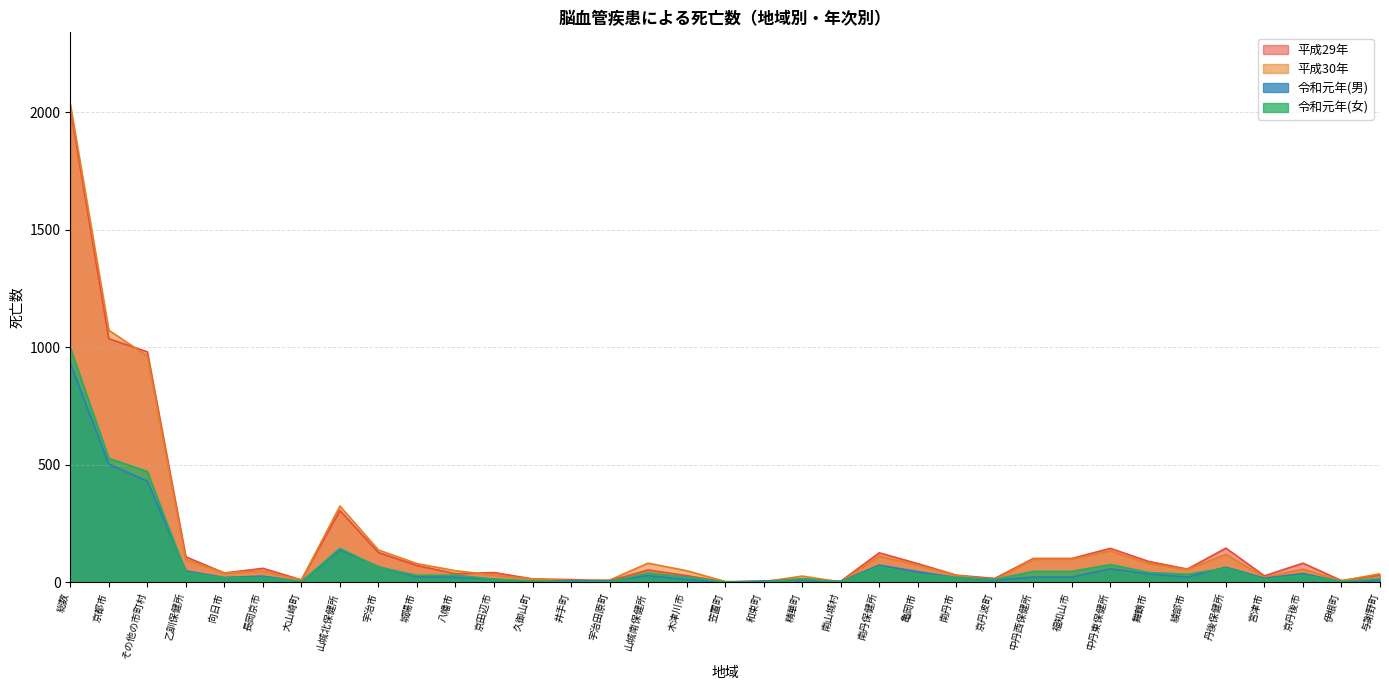

List the labels in order of 令和元年(男) value, largest first.

総数, 京都市, その他の市町村, 山城北保健所, 南丹保健所, 宇治市, 丹後保健所, 中丹東保健所, 乙訓保健所, 亀岡市, 京丹後市, 舞鶴市, 山城南保健所, 長岡京市, 城陽市, 中丹西保健所, 福知山市, 綾部市, 八幡市, 向日市, 南丹市, 宮津市, 京田辺市, 木津川市, 精華町, 京丹波町, 与謝野町, 井手町, 宇治田原町, 和束町, 久御山町, 南山城村, 大山崎町, 伊根町, 笠置町